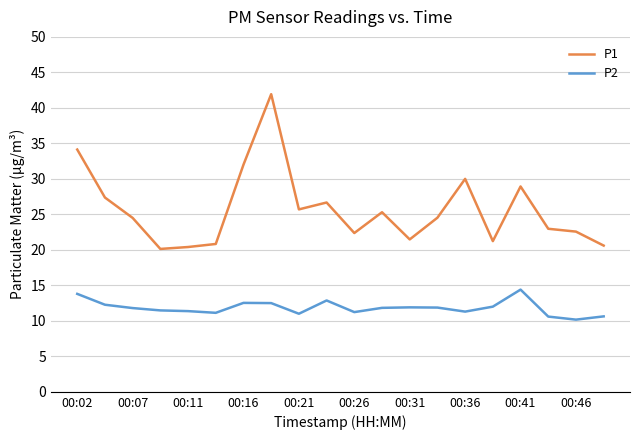

True or false: P2 and P1 cross at least once.

False